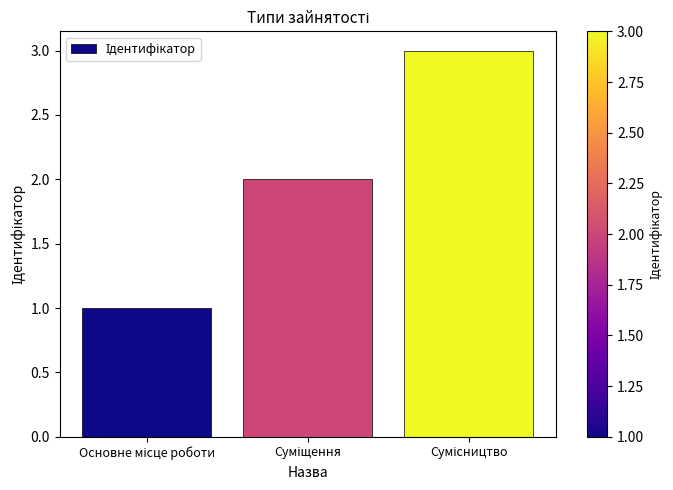

What is the minimum value shown in the chart?

1